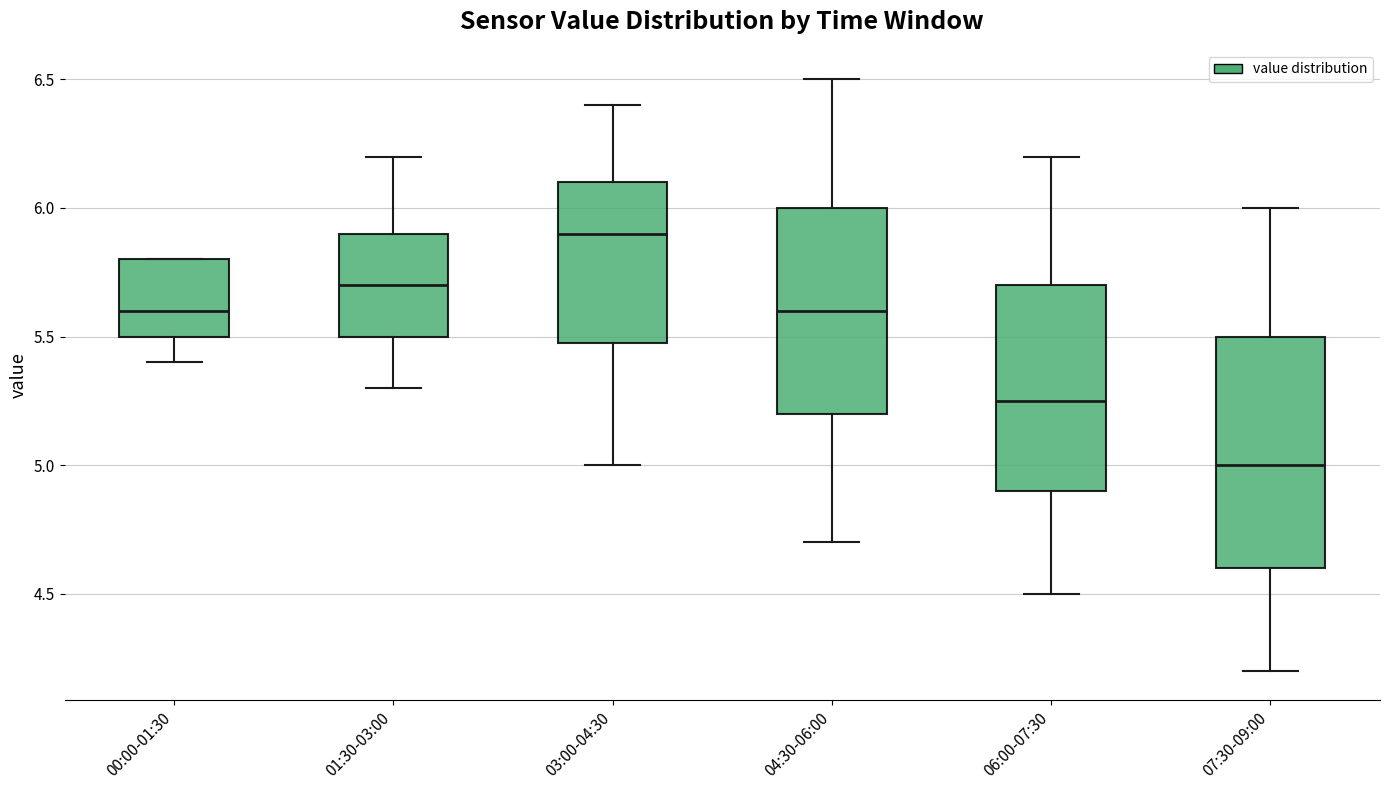

Reading left to right, transcribe this box plot: for each box, give where its median line is, the range the box spans, and where its two whiskers end, as read against the y-axis. The values are not printed on the chart, so give them approximately, as read against the axis.

00:00-01:30: median 5.60, box 5.50 to 5.80, whiskers 5.40 to 5.80
01:30-03:00: median 5.70, box 5.50 to 5.90, whiskers 5.30 to 6.20
03:00-04:30: median 5.90, box 5.50 to 6.10, whiskers 5.00 to 6.40
04:30-06:00: median 5.60, box 5.20 to 6.00, whiskers 4.70 to 6.50
06:00-07:30: median 5.25, box 4.90 to 5.70, whiskers 4.50 to 6.20
07:30-09:00: median 5.00, box 4.60 to 5.50, whiskers 4.20 to 6.00